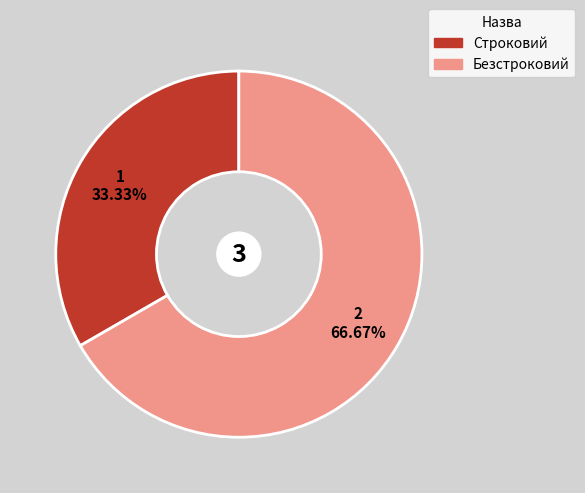

Does Безстроковий represent more than half of the total?

Yes